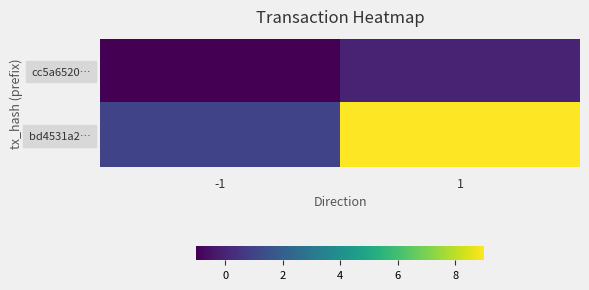

Which has a higher value, 1 or -1?

1